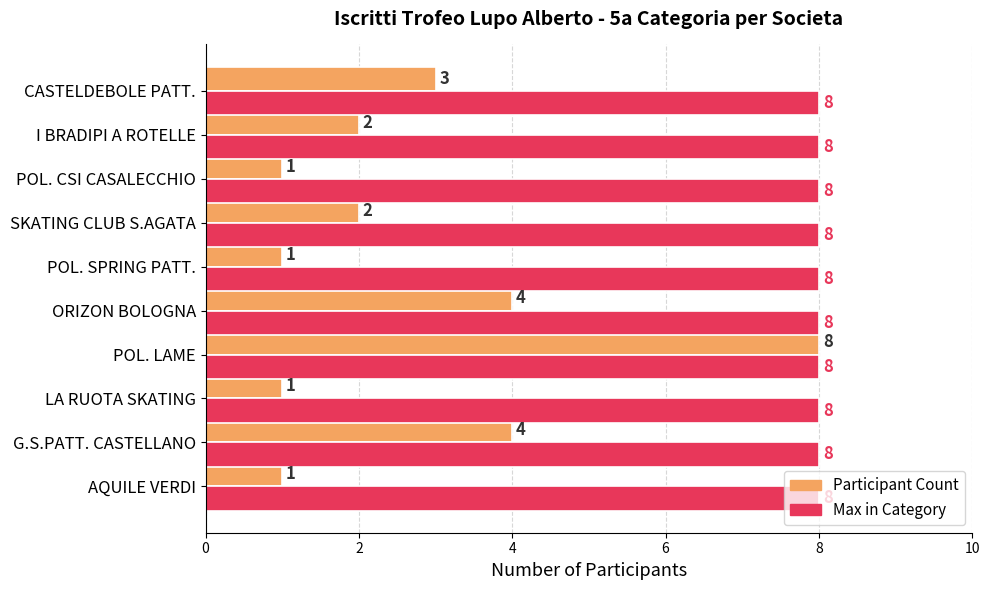

What are all the series names shown in the legend?

Participant Count, Max in Category